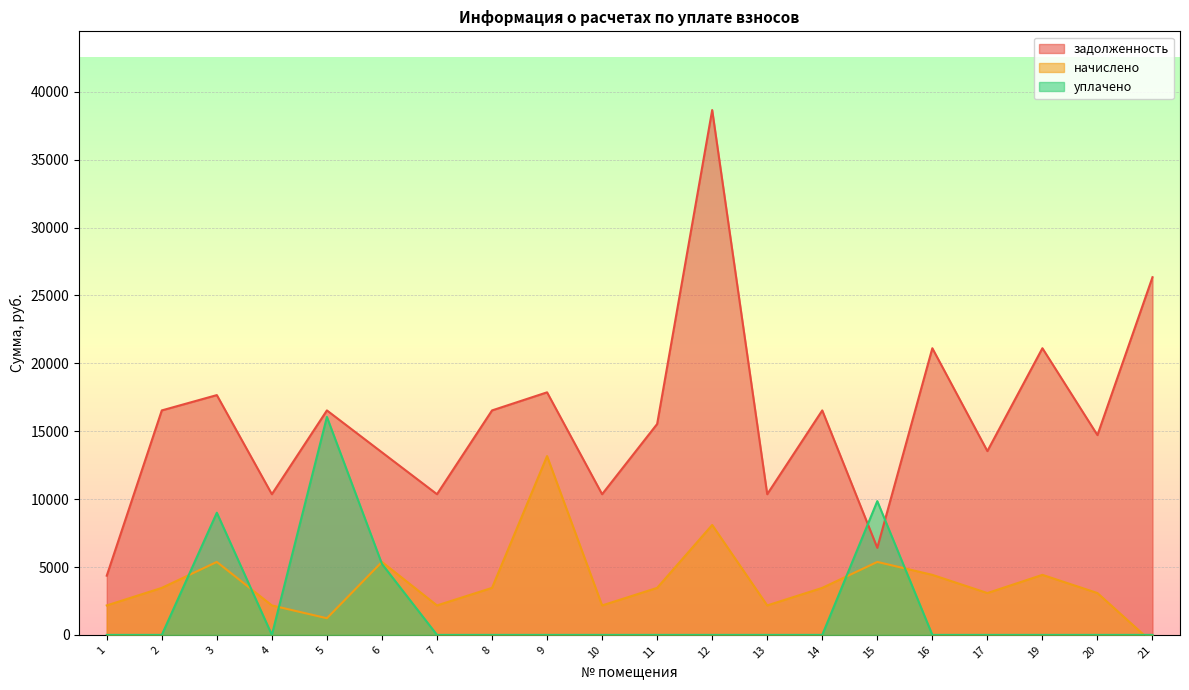

At which category does the chart reach its peak across all series?

12